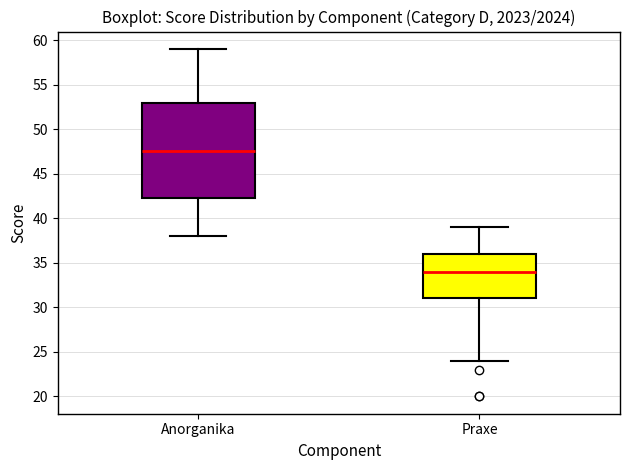

Where does the upper whisker of the box for Anorganika end on the y-axis? The values are not printed on the chart, so give them approximately, as read against the axis.

59.0